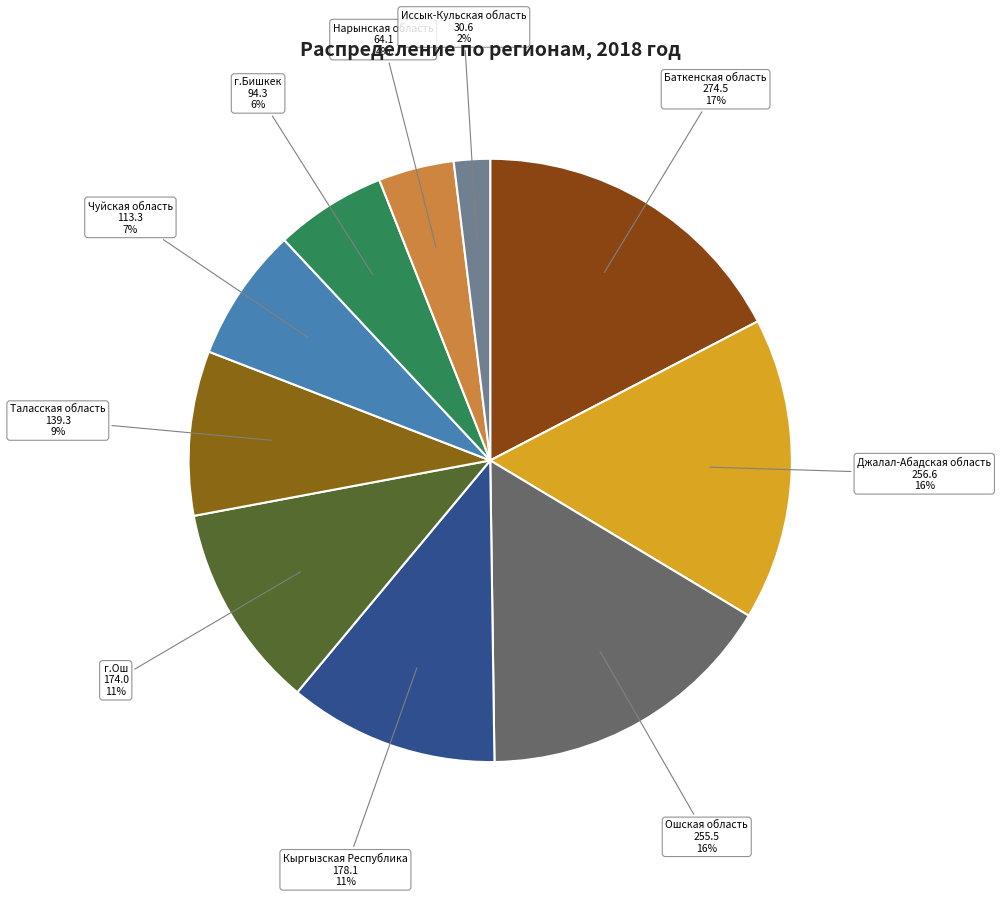

What percentage is the Джалал-Абадская область slice, to the nearest percent?

16%